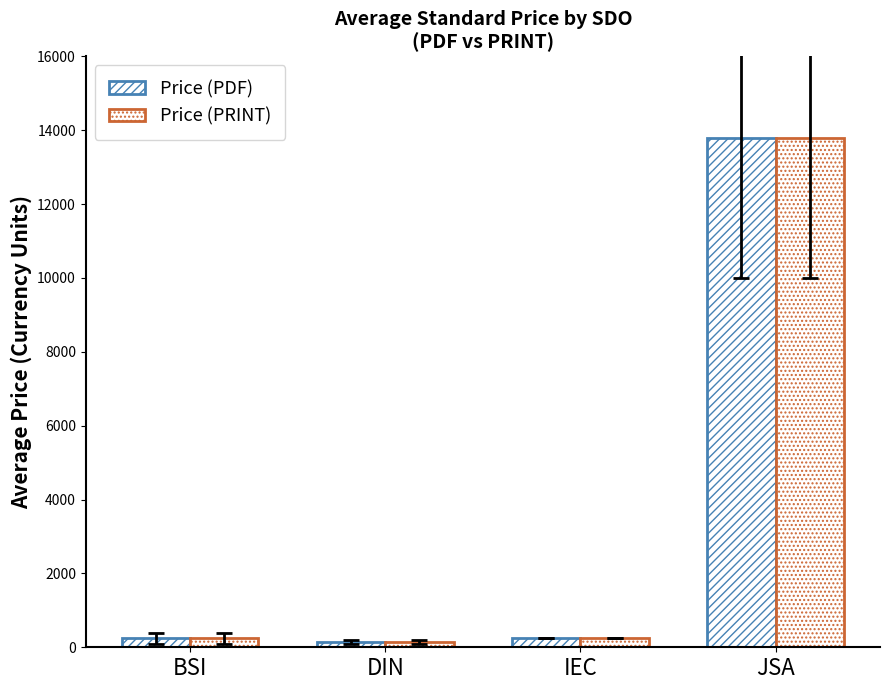

True or false: Price (PRINT) has a value of 31.5 at DIN.

False